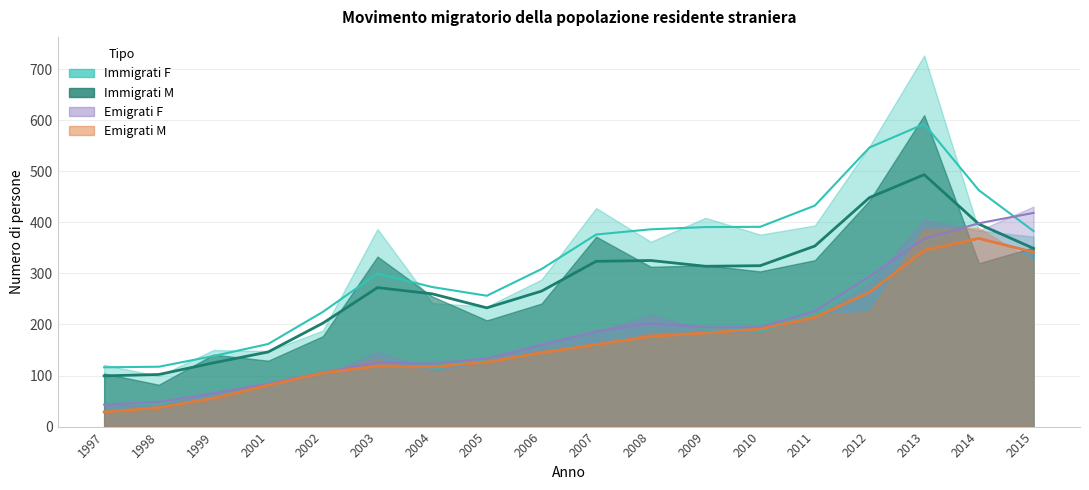

True or false: Immigrati M (smooth) has more than 1 interior local peaks.

True